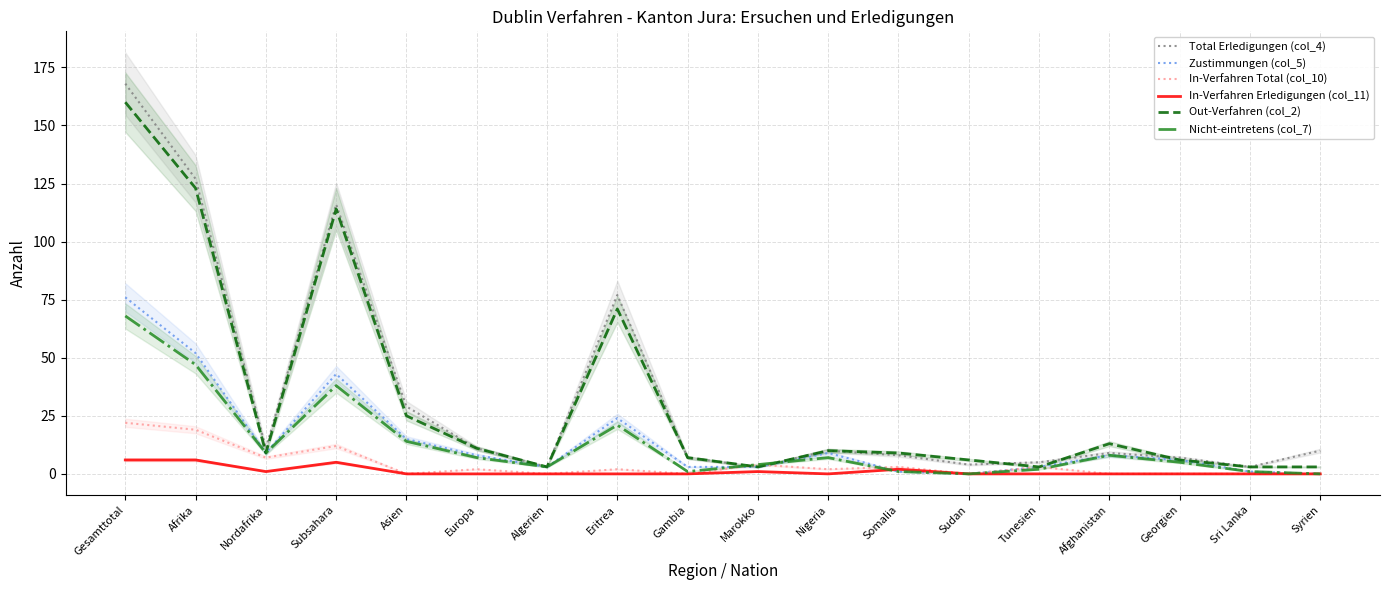

What is the total value across all series at Gambia?

18